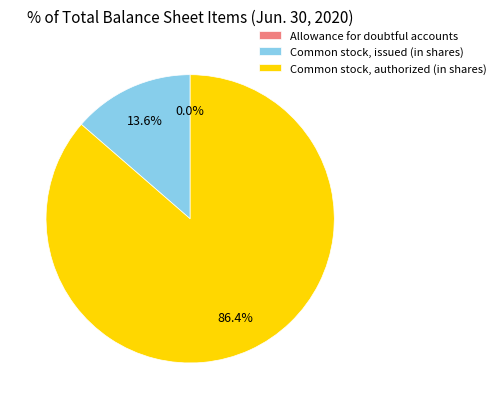

Does Common stock, authorized (in shares) account for over 50% of the chart?

Yes